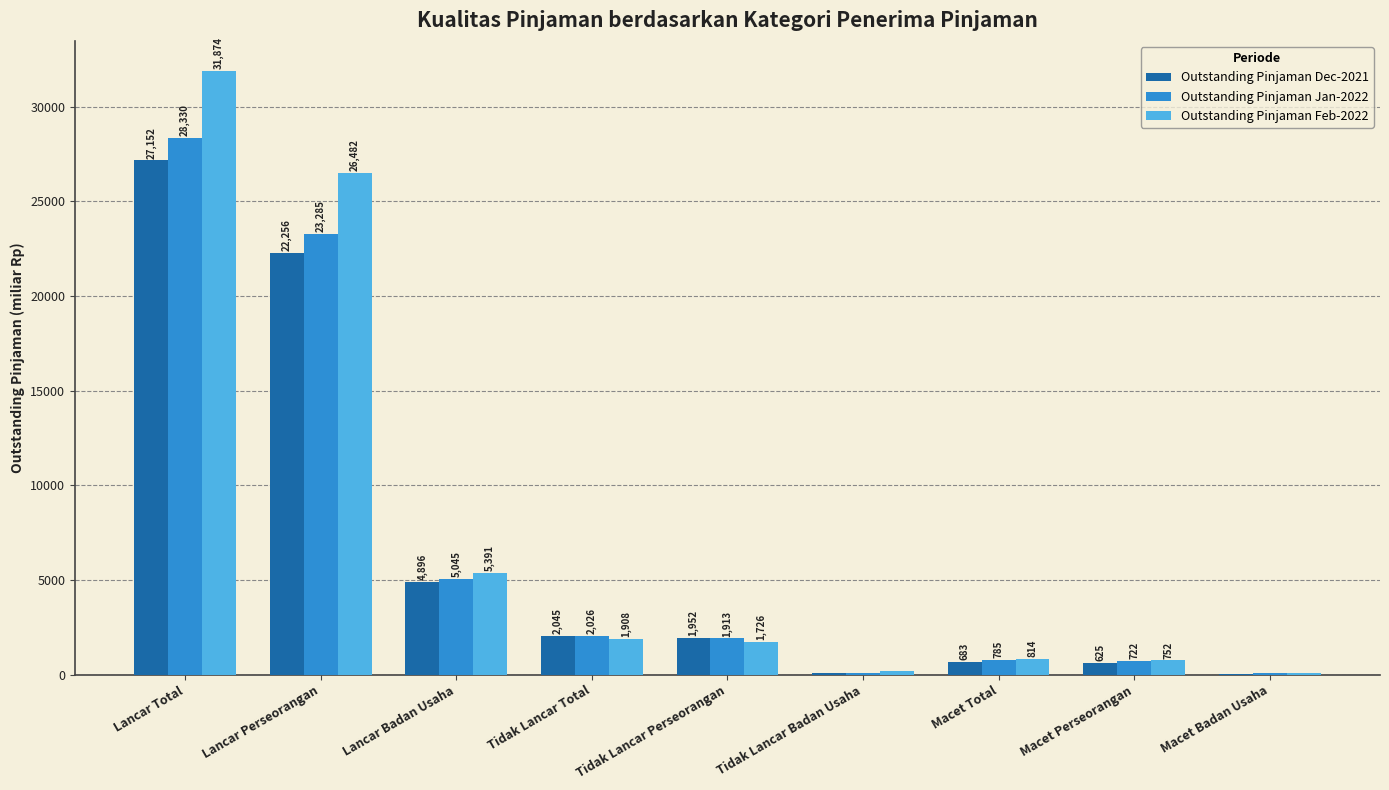

Which series changed the most between Macet Total and Macet Badan Usaha?

Outstanding Pinjaman Feb-2022